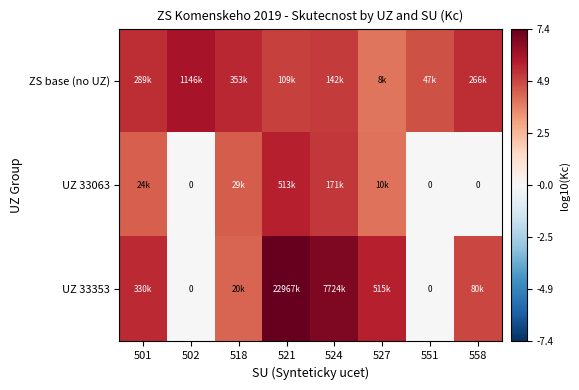

Which series has the widest spread of values?

UZ 33353